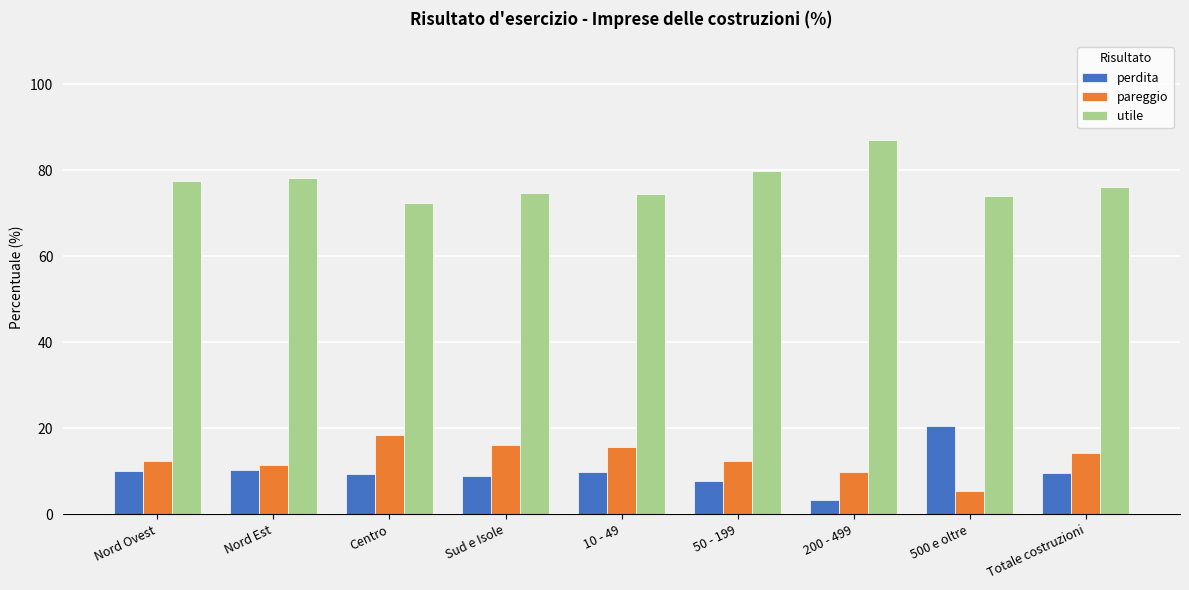

Which category has the highest value in the perdita series?

500 e oltre